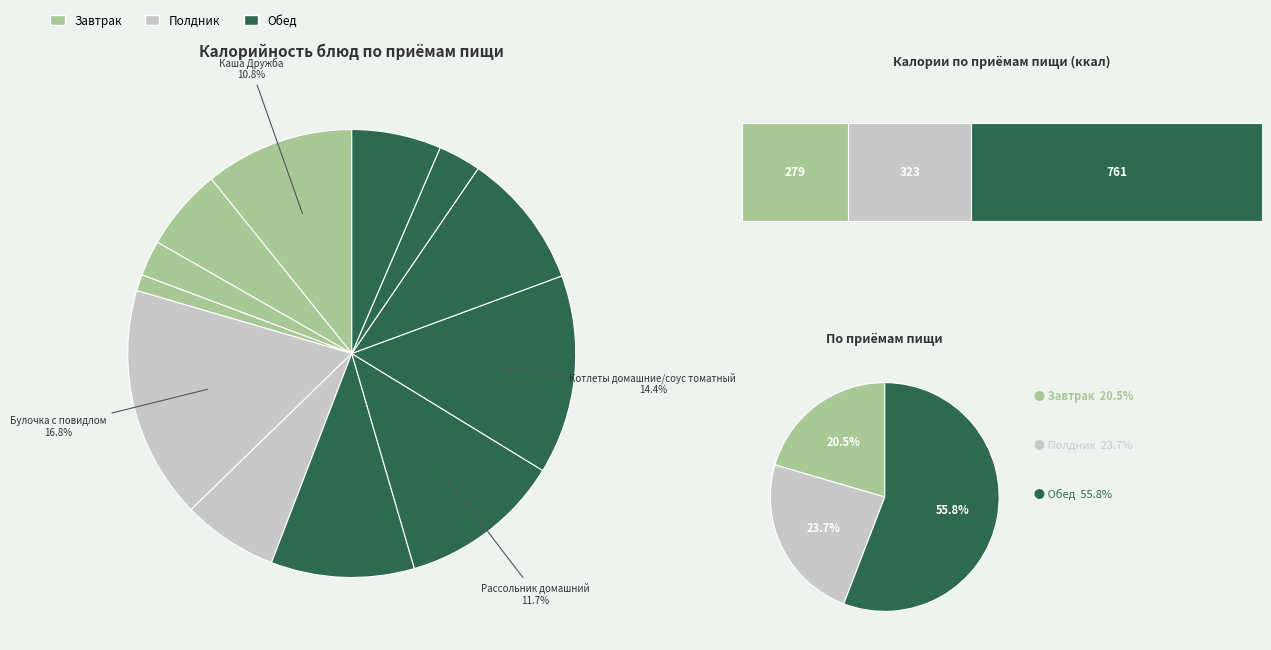

Count the number of slices in the pie.

12